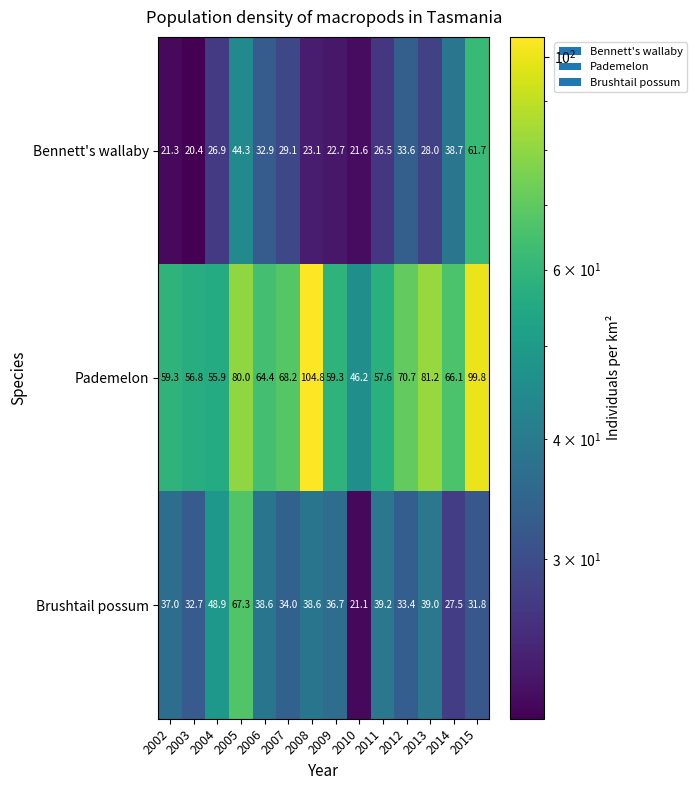

Where does the Pademelon series first go above 66?

2005